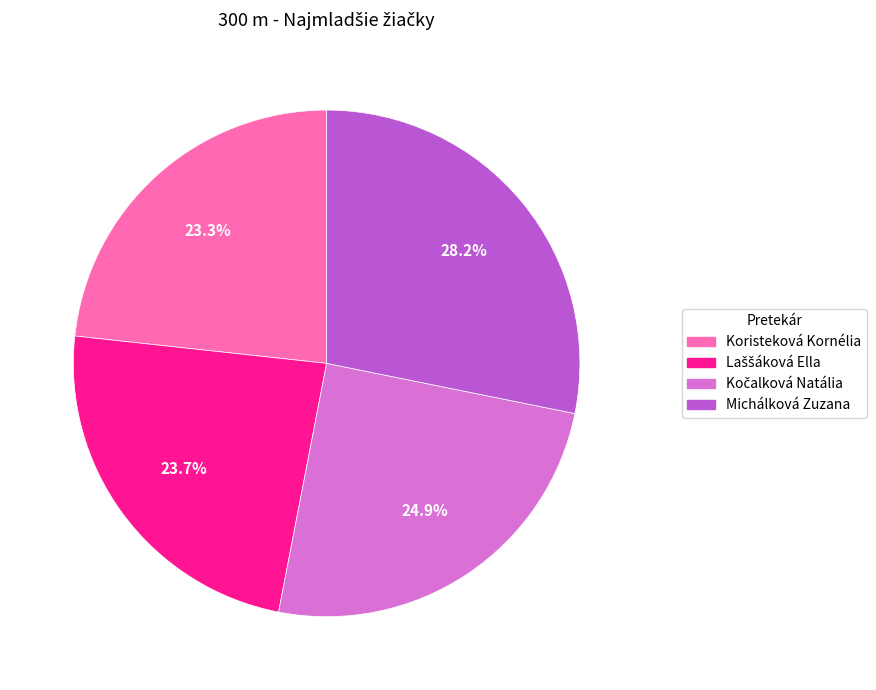

To the nearest percent, what is the combined percentage of Michálková Zuzana and Koristeková Kornélia?

51%